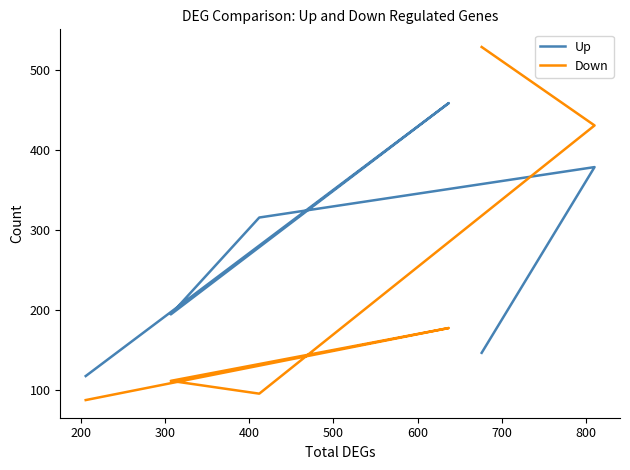

Is it true that Up equals 195 at 300?

True